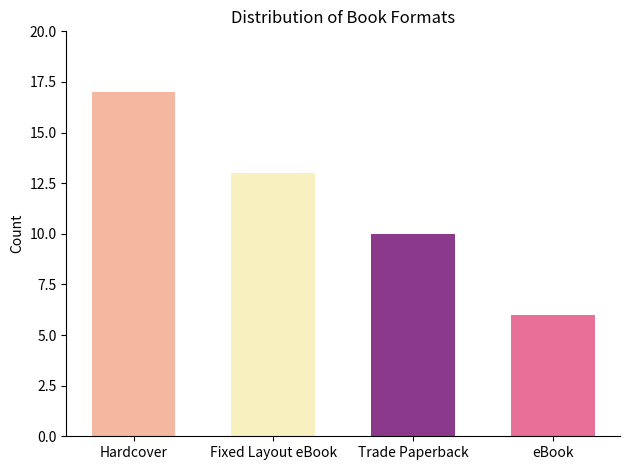

Are the bars grouped side by side (vs. stacked)?

No